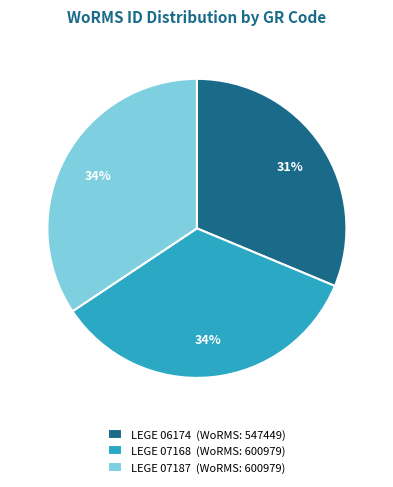

Is it true that LEGE 06174 is 45% of the pie?

False